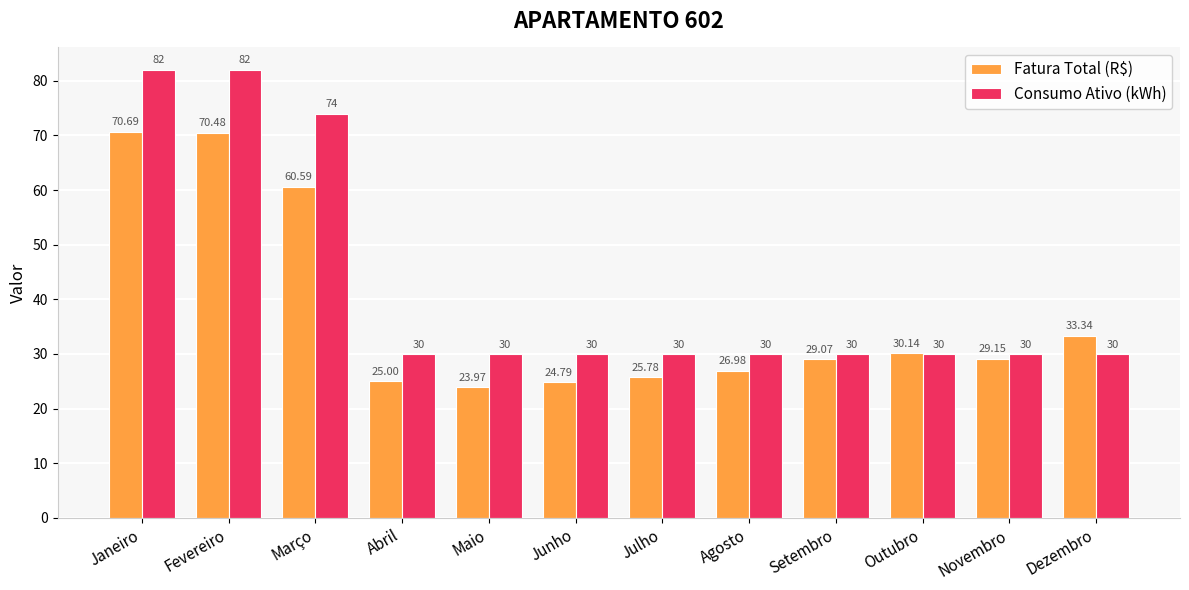

What is the label of the 12th bar from the left?

Dezembro